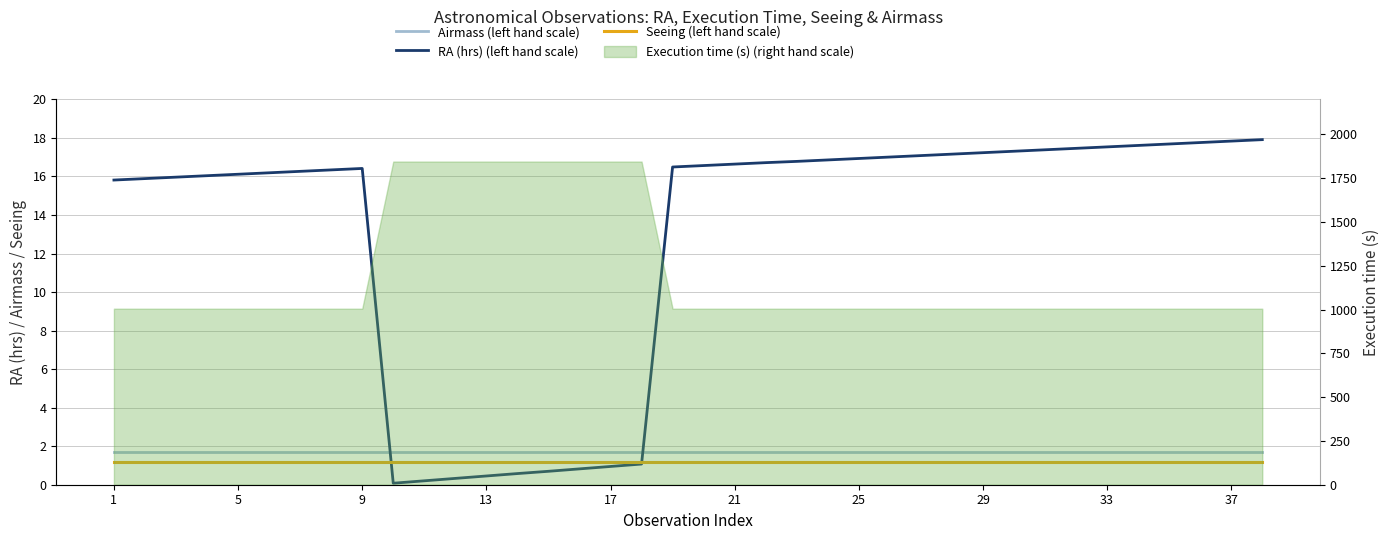

What is the label of the 1st point from the right?

37